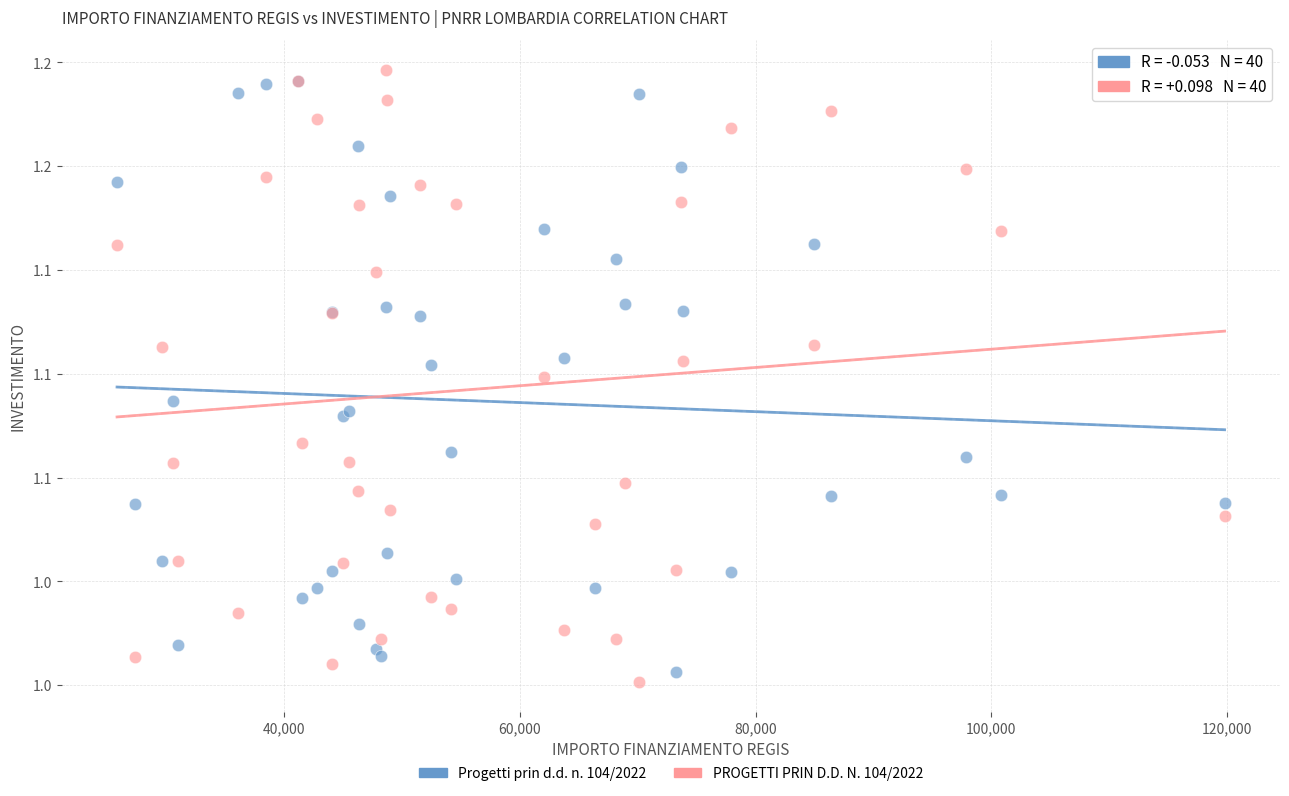

Which series contains the lowest Y value?

PROGETTI PRIN D.D. N. 104/2022